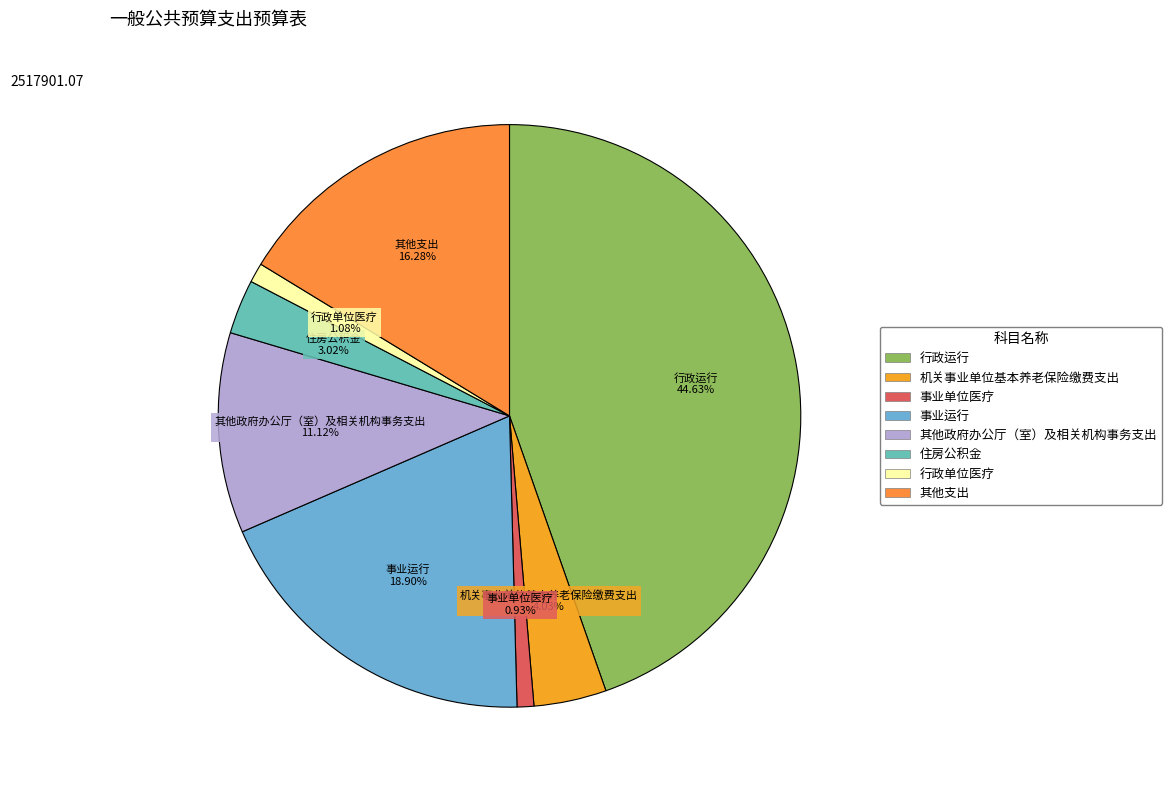

Between 行政运行 and 事业运行, which is larger?

行政运行